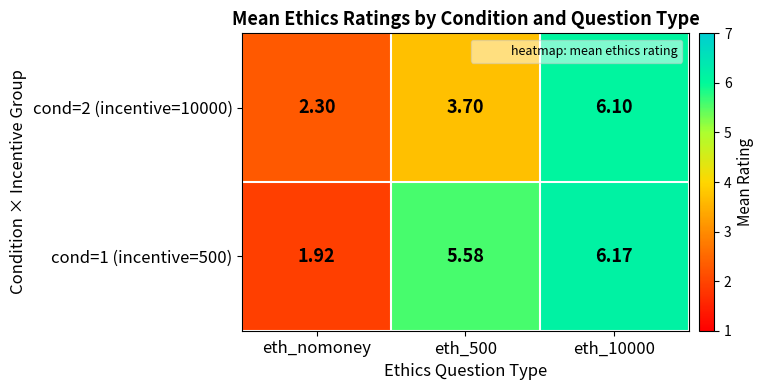

Is the value of cond=1 (incentive=500) at eth_nomoney greater than the value of cond=2 (incentive=10000) at eth_10000?

No